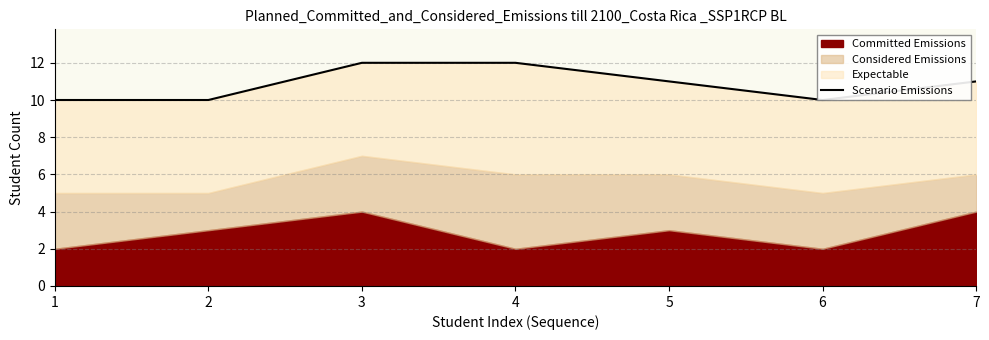

What is the ratio of the value at 5 to the value at 6?

1.1